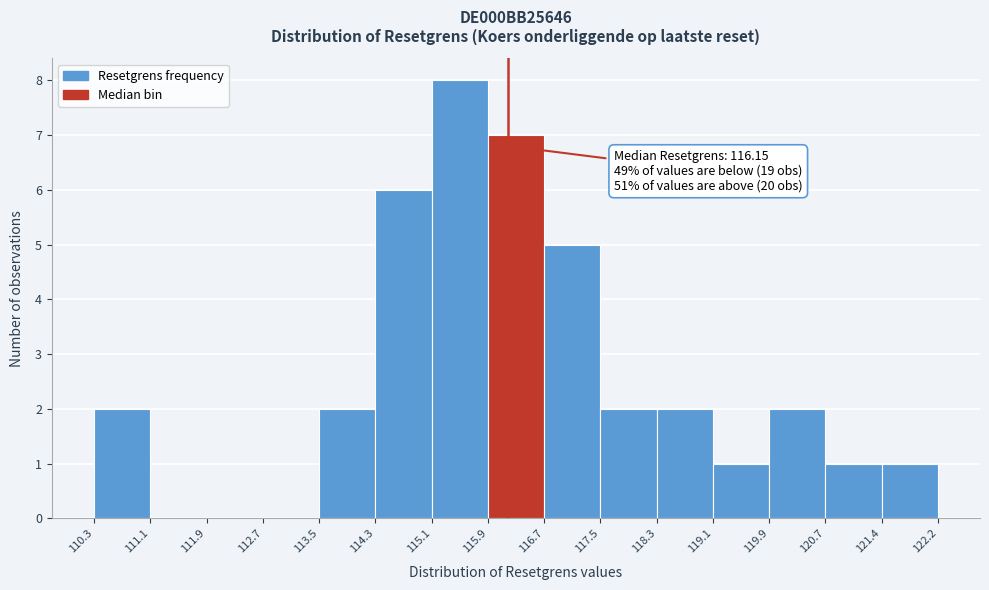

Over which range of the x-axis is the bar tallest?

115.1 to 115.9